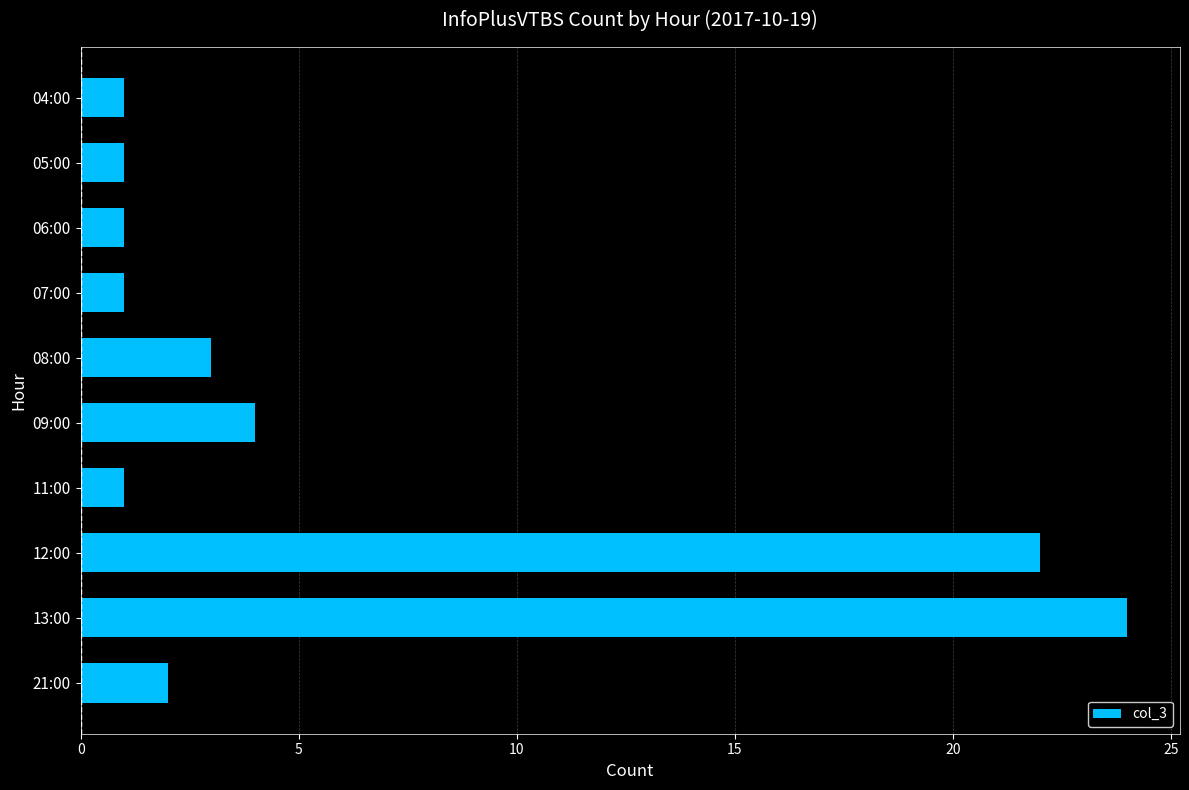

Which label corresponds to the largest value in the chart?

13:00